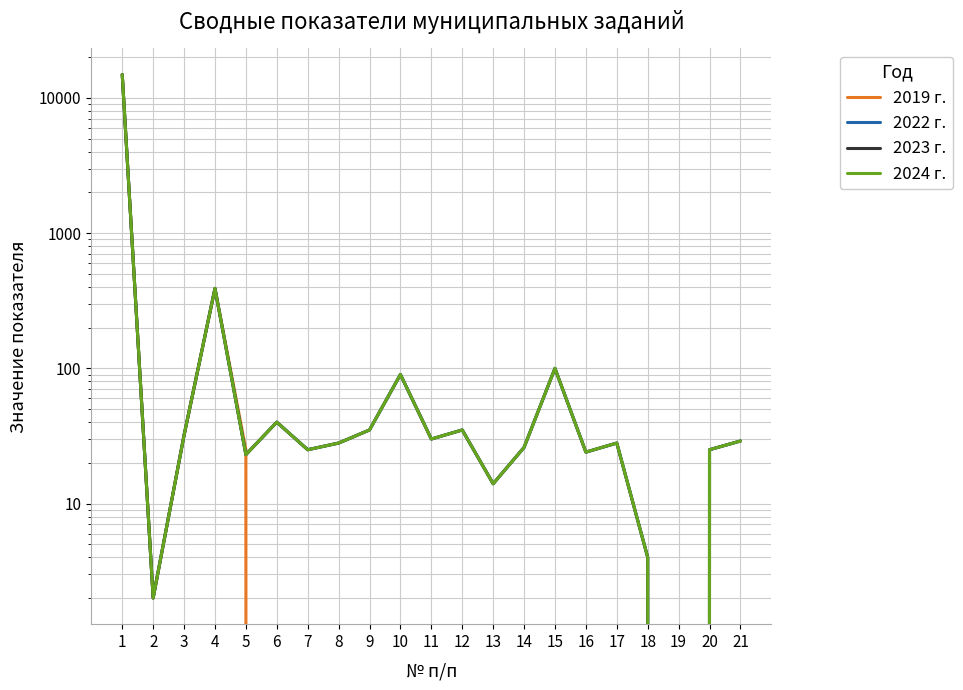

True or false: 2024 г. and 2022 г. intersect in this chart.

False